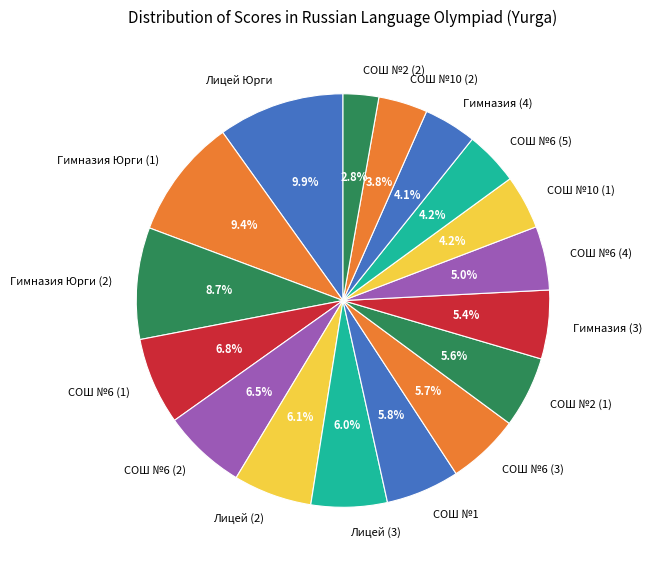

Does Гимназия Юрги (1) represent more than half of the total?

No